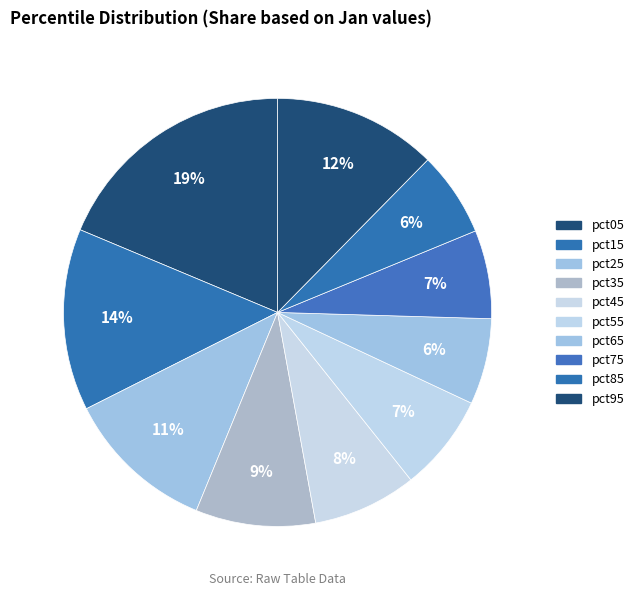

Count the number of slices in the pie.

10